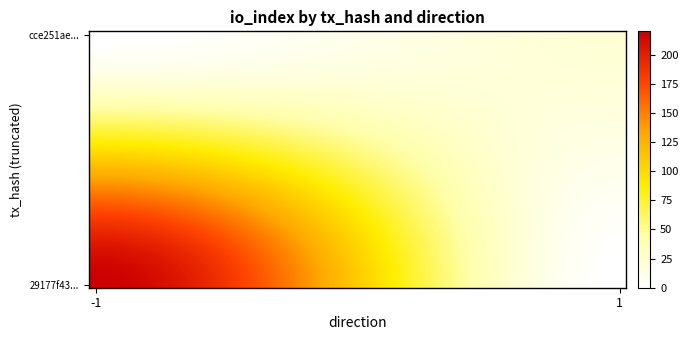

At which category does the chart reach its peak across all series?

-1